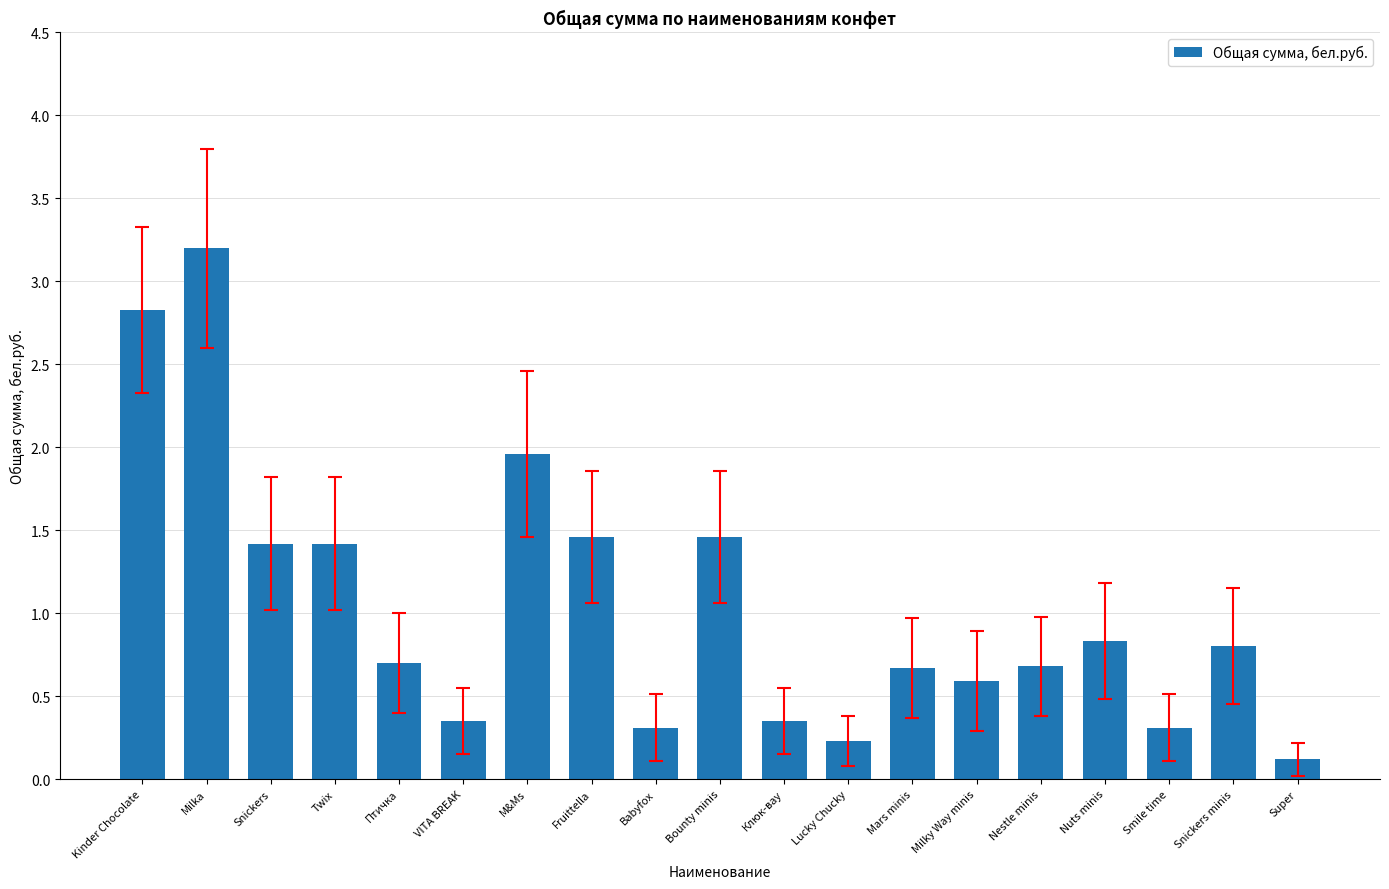

The chart shows a value of 0.5 at VITA BREAK. True or false?

False